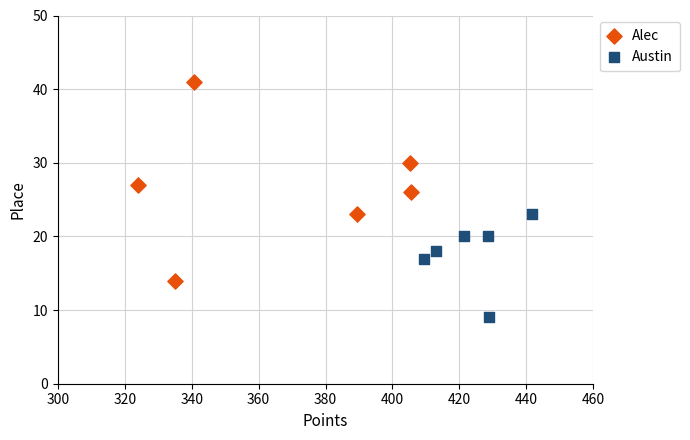

Which series contains the highest Y value?

Alec